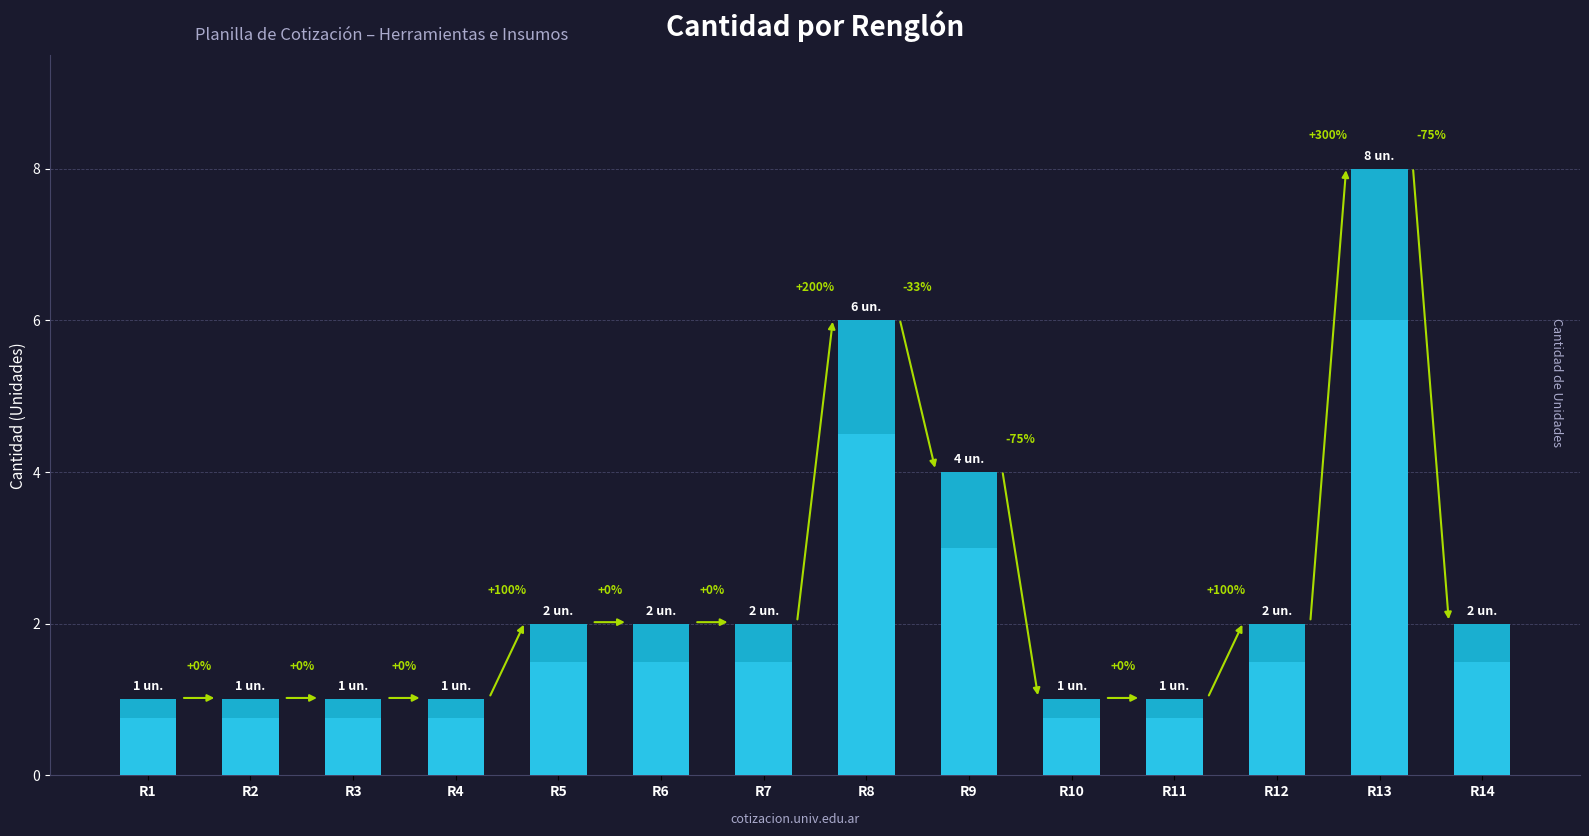

Reading right to left, what are all the values shown in this chart?

2	8	2	1	1	4	6	2	2	2	1	1	1	1